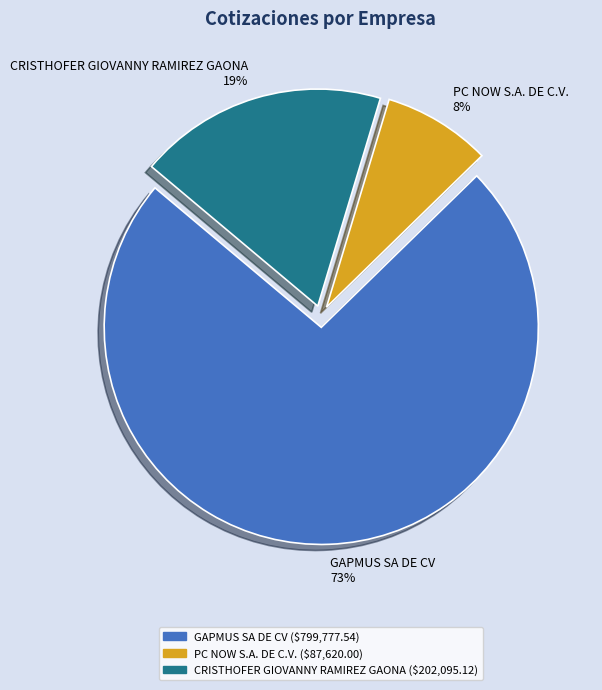

To the nearest percent, what is the difference between the largest and smallest slice percentages?

65%